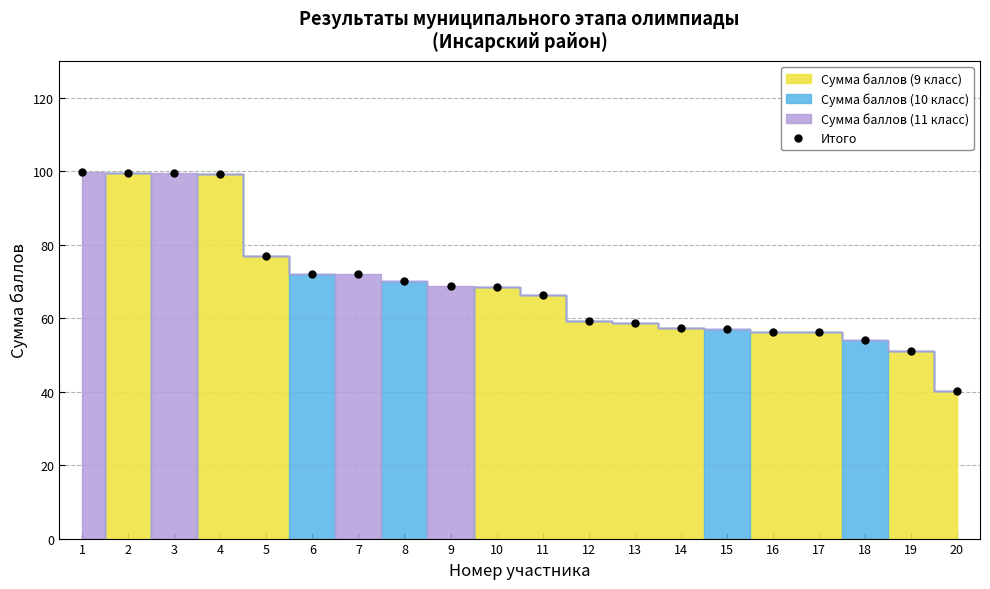

At which category does the chart reach its peak across all series?

1